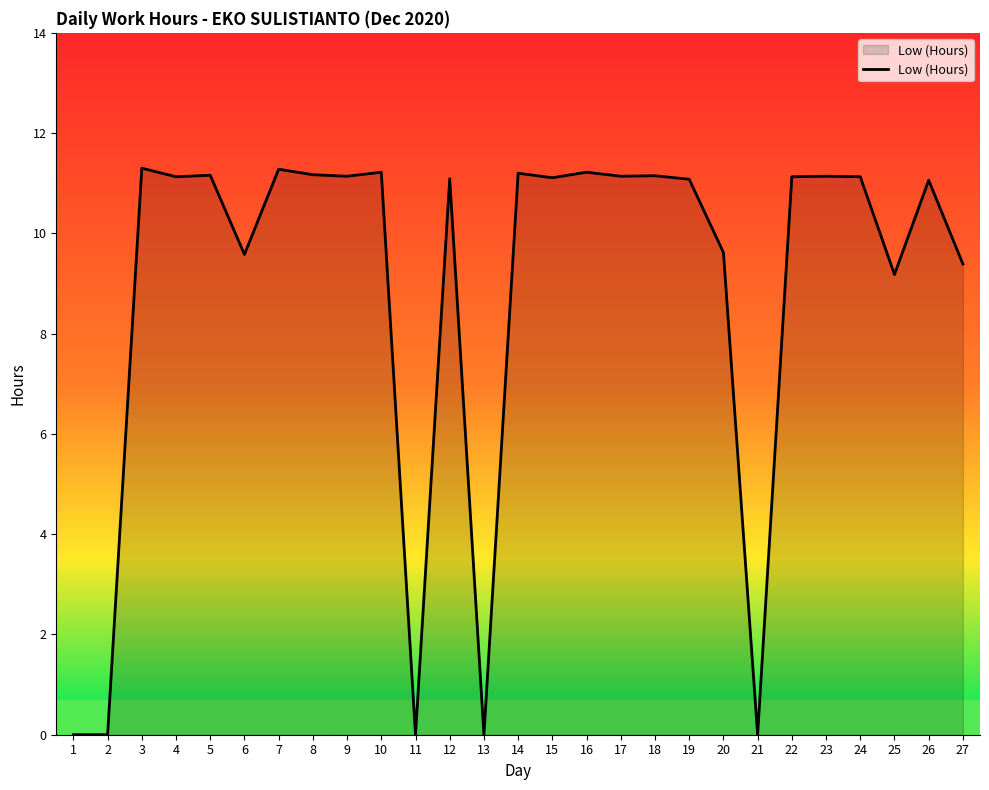

Where is the first local maximum?

3